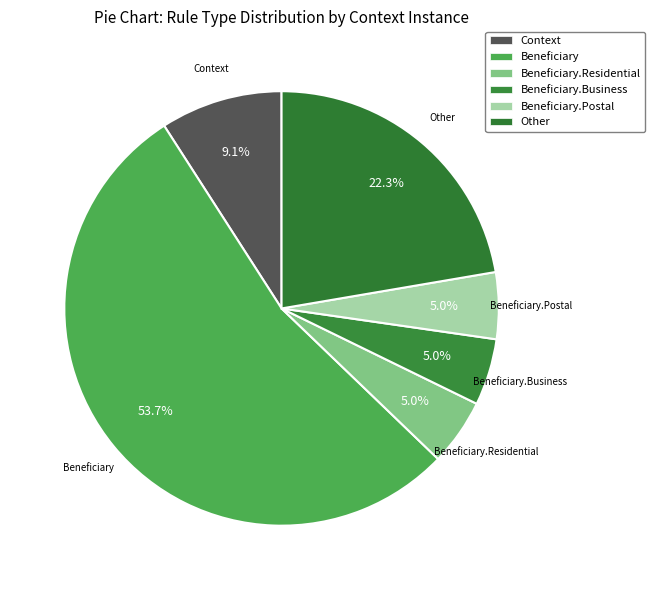

Count the number of slices in the pie.

6